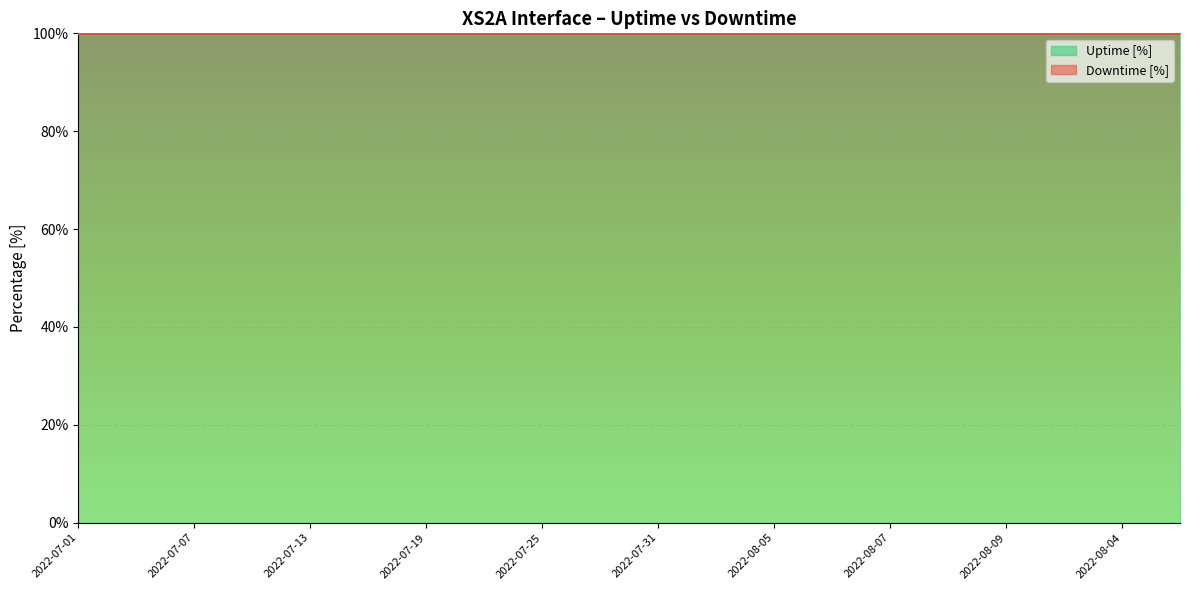

Between 2022-07-07 and 2022-08-02, which series saw the biggest shift?

Uptime [%]